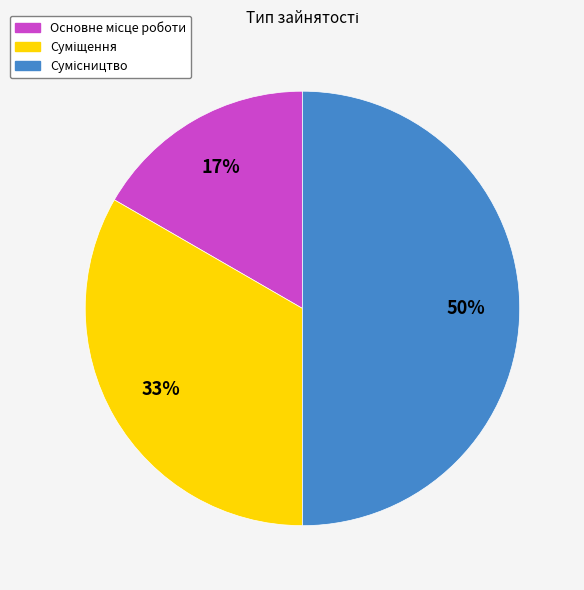

To the nearest percent, what is the average slice percentage?

33%